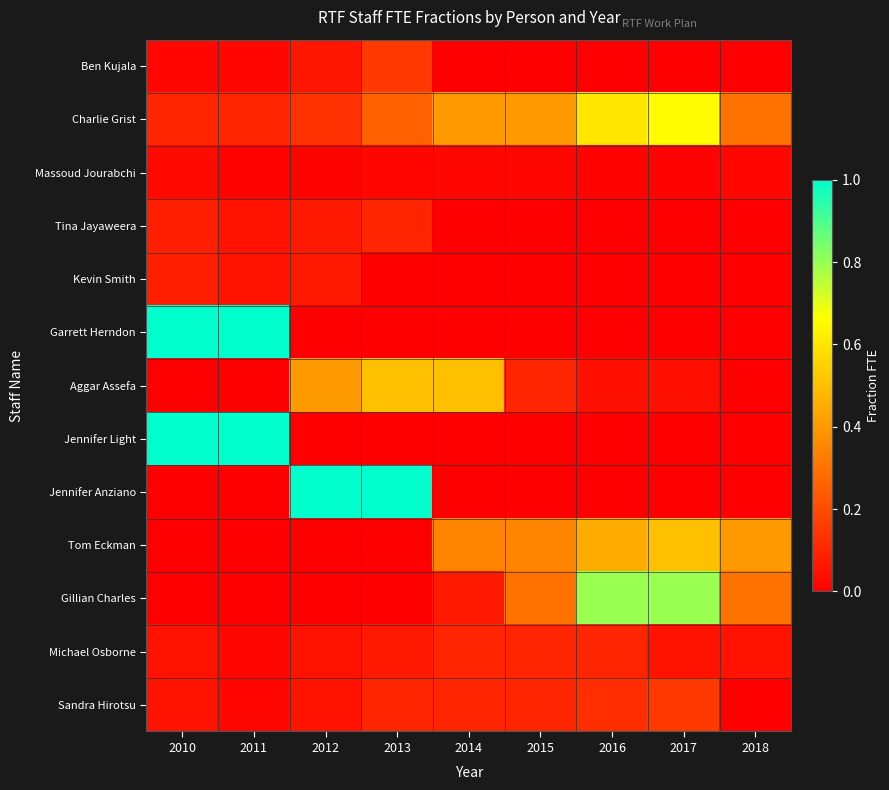

What is the total value across all series at 2015?

1.4